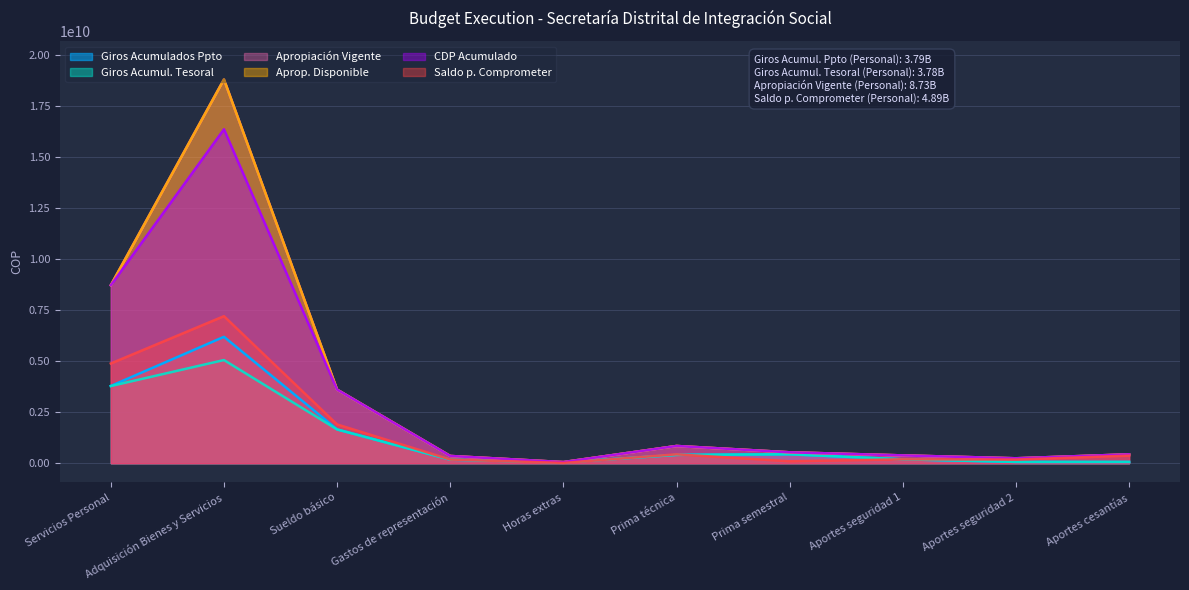

What are all the series names shown in the legend?

Giros Acumulados Ppto, Giros Acumul. Tesoral, Apropiación Vigente, Aprop. Disponible, CDP Acumulado, Saldo p. Comprometer